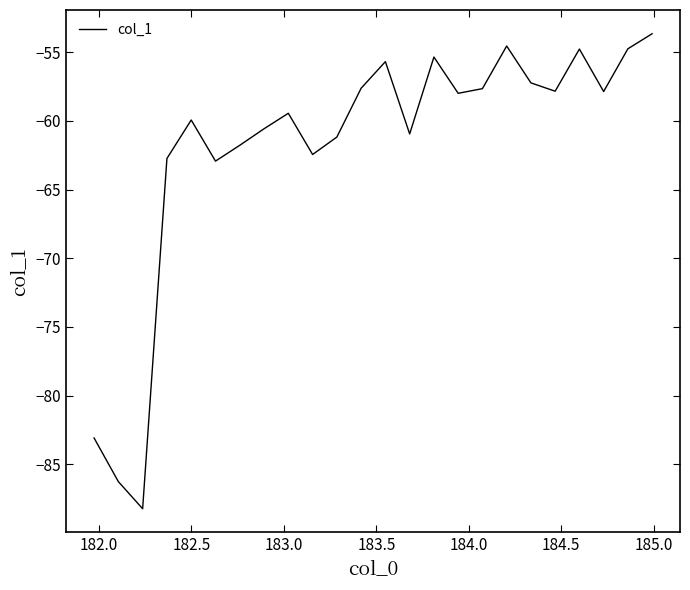

What is the difference between the maximum and minimum values?

34.6